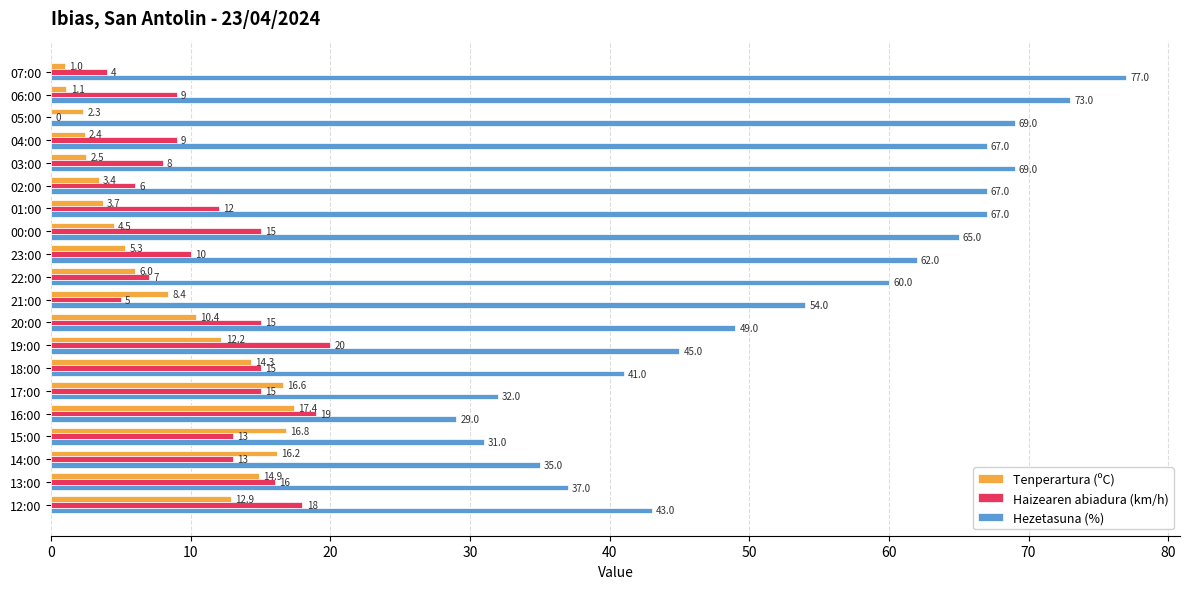

Which series has the largest total across all categories?

Hezetasuna (%)